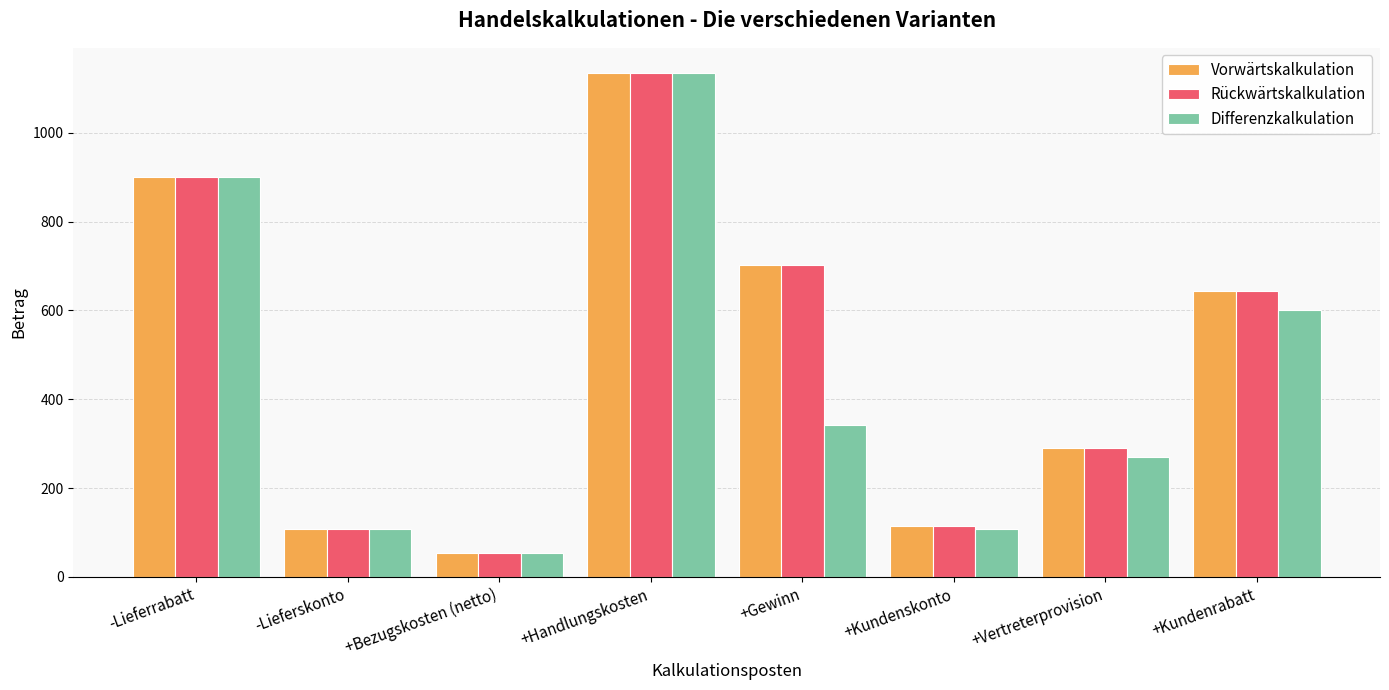

What is the difference between the highest and lowest values at +Gewinn?

360.8